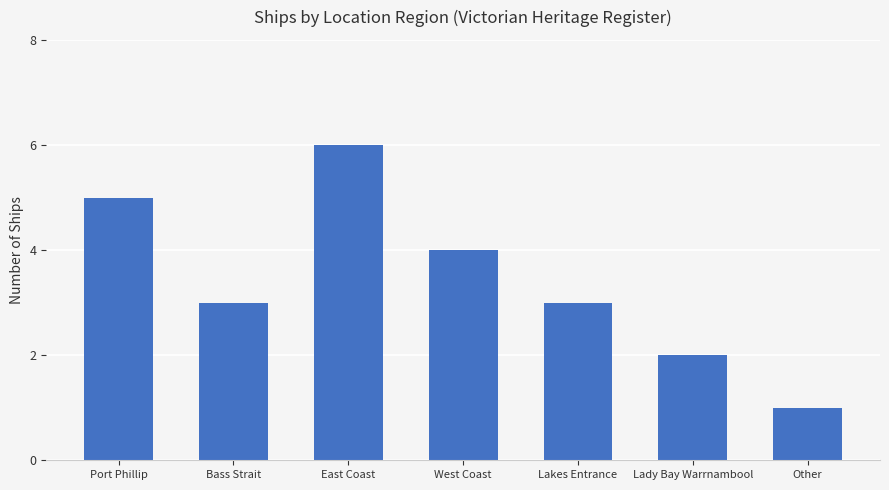

How many series are shown in this chart?

1